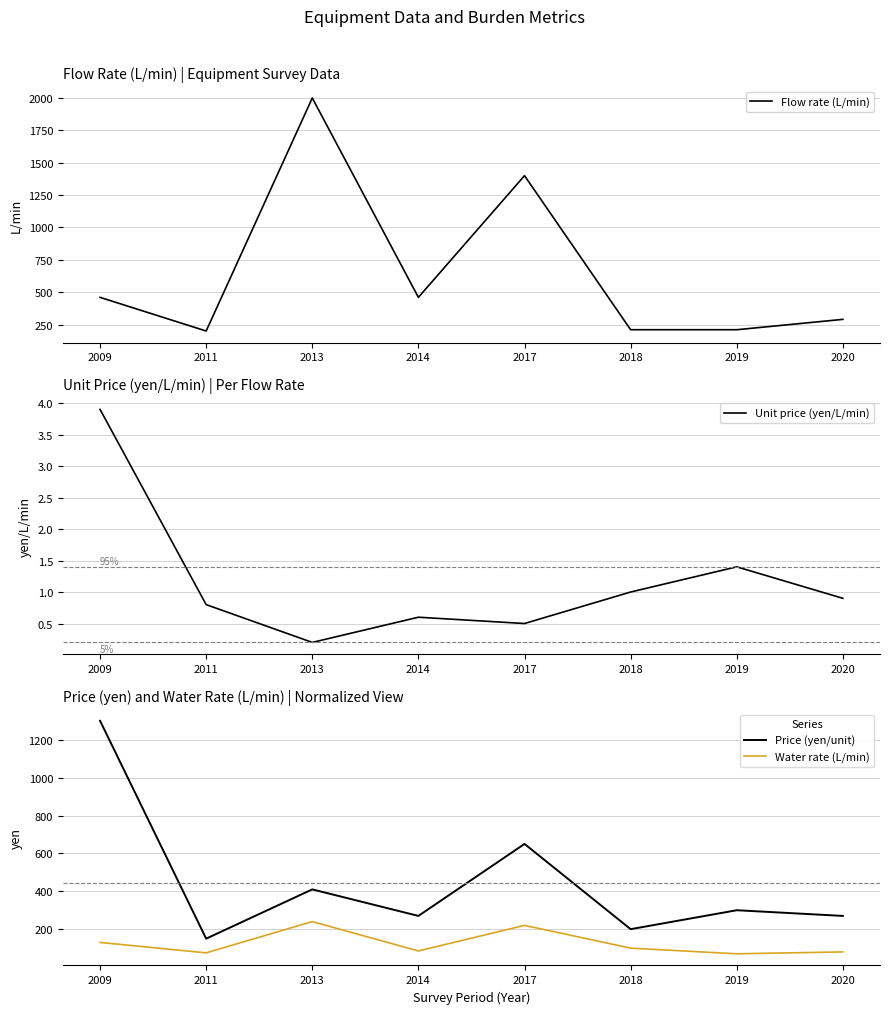

The value of Flow rate (L/min) at 2017 is 1400.0. True or false?

True